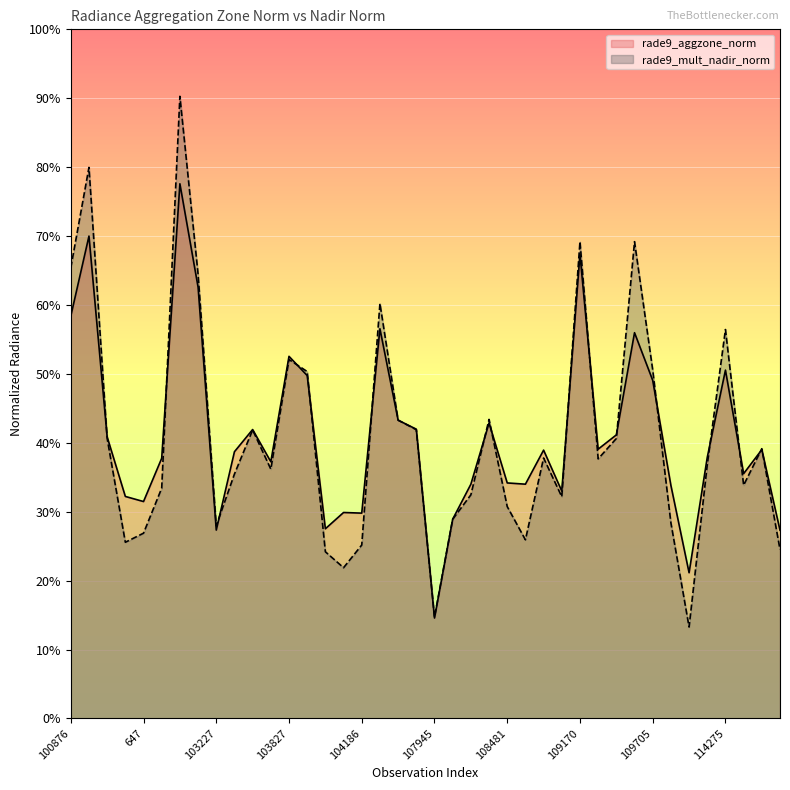

How many interior local valleys does the rade9_mult_nadir_norm series have?

10